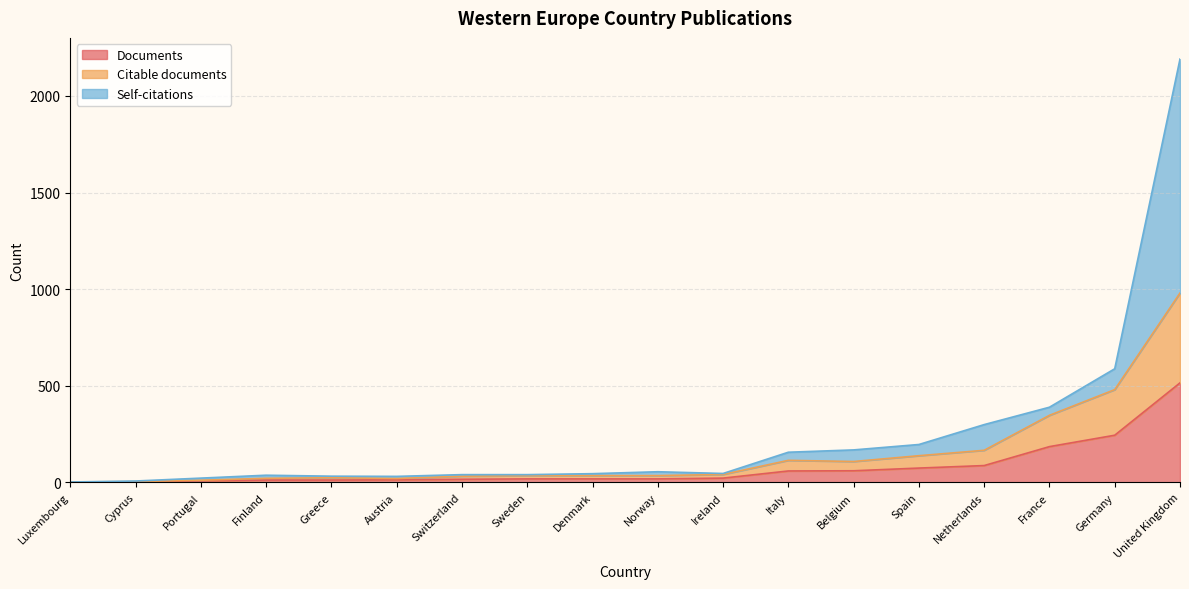

How many lines are shown in the chart?

3